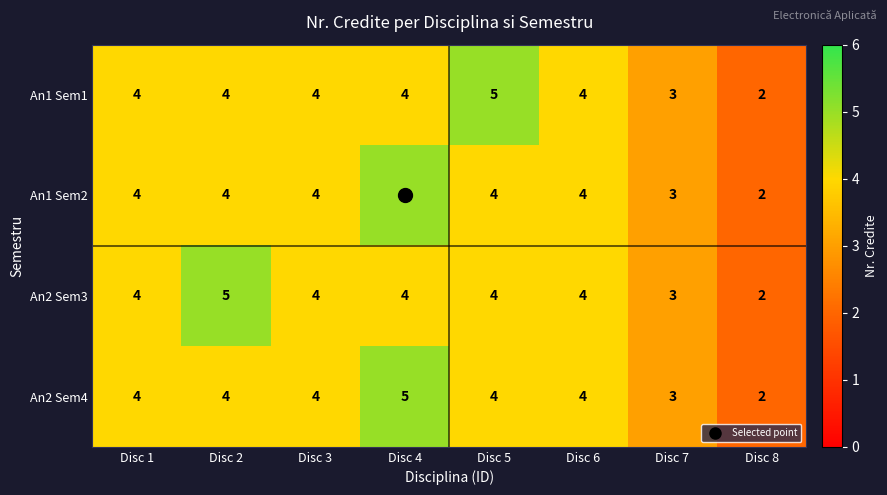

What is the total value across all series at Disc 8?

8